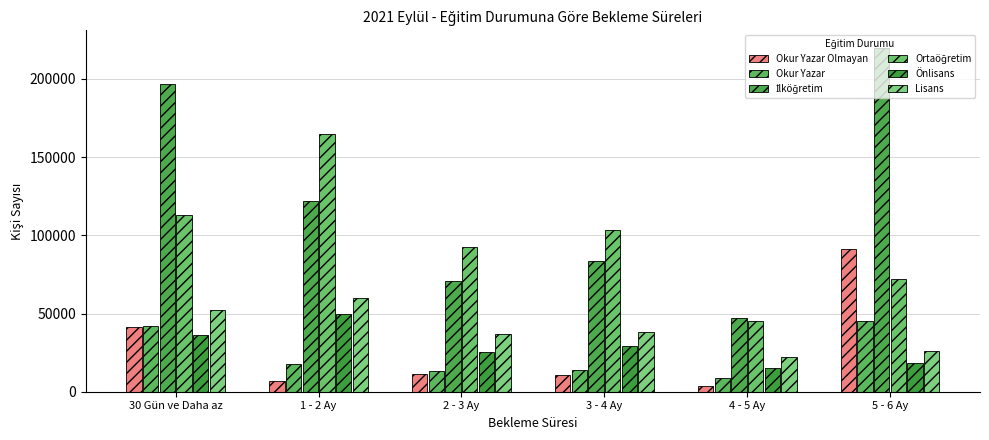

At which label is Önlisans closest to 32644?

3 - 4 Ay